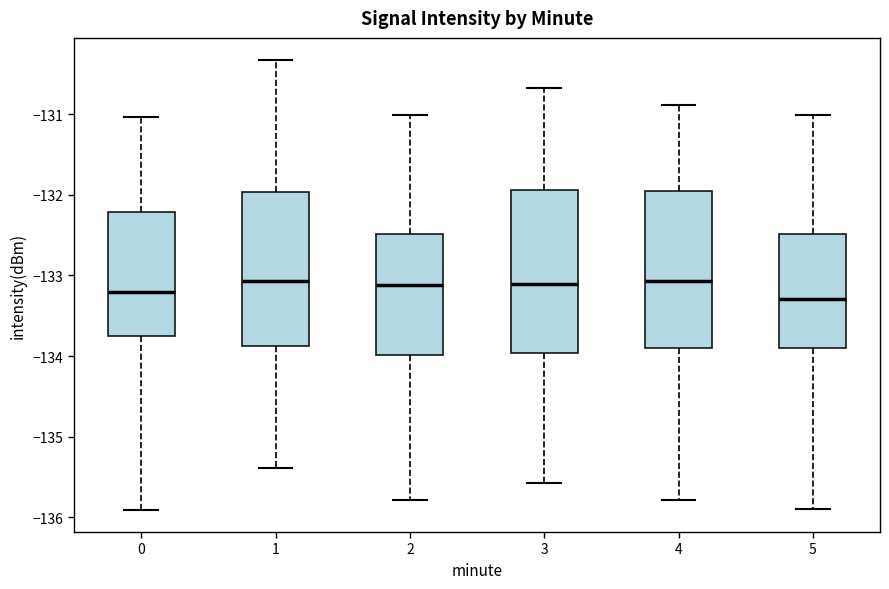

Reading left to right, read every box against the y-axis: the position of its median line, the range the box covers, and the ends of its whiskers. The values are not printed on the chart, so give them approximately, as read against the axis.

0: median -133.2, box -133.8 to -132.2, whiskers -135.9 to -131.0
1: median -133.1, box -133.9 to -132.0, whiskers -135.4 to -130.3
2: median -133.1, box -134.0 to -132.5, whiskers -135.8 to -131.0
3: median -133.1, box -134.0 to -131.9, whiskers -135.6 to -130.7
4: median -133.1, box -133.9 to -131.9, whiskers -135.8 to -130.9
5: median -133.3, box -133.9 to -132.5, whiskers -135.9 to -131.0